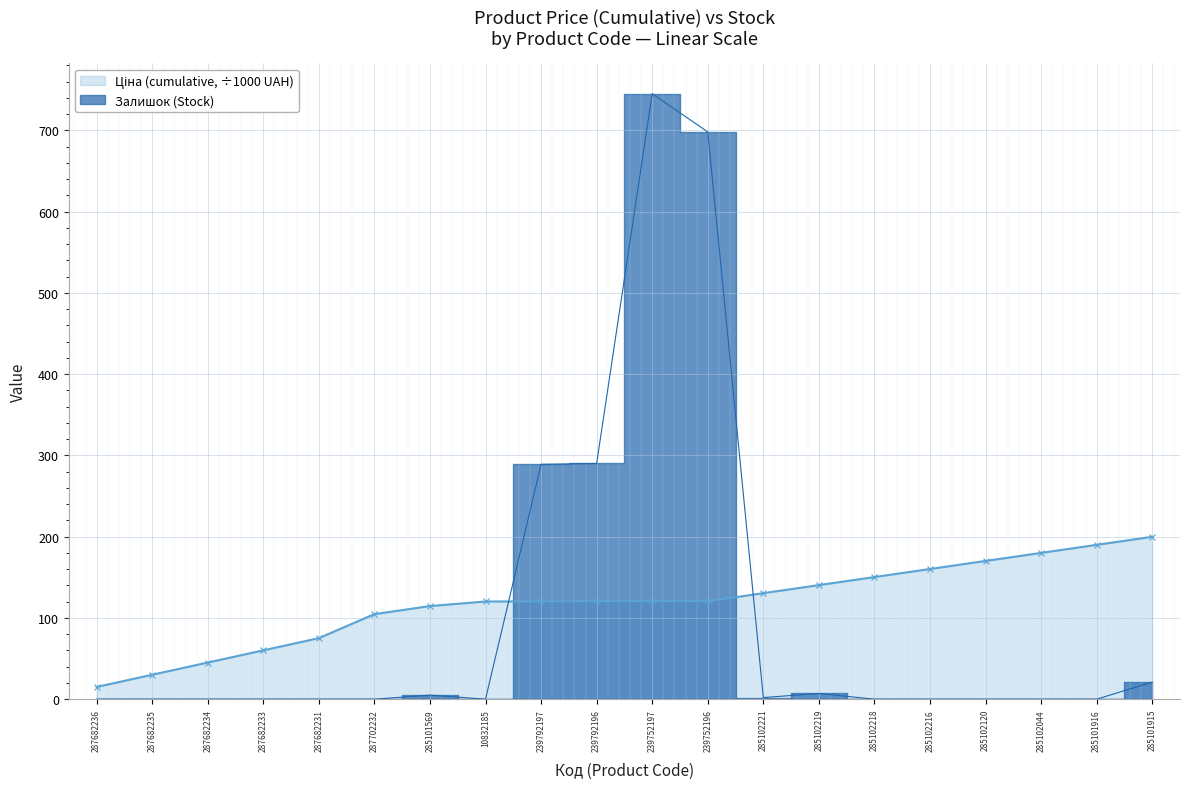

What is the difference between the maximum and minimum values?

745